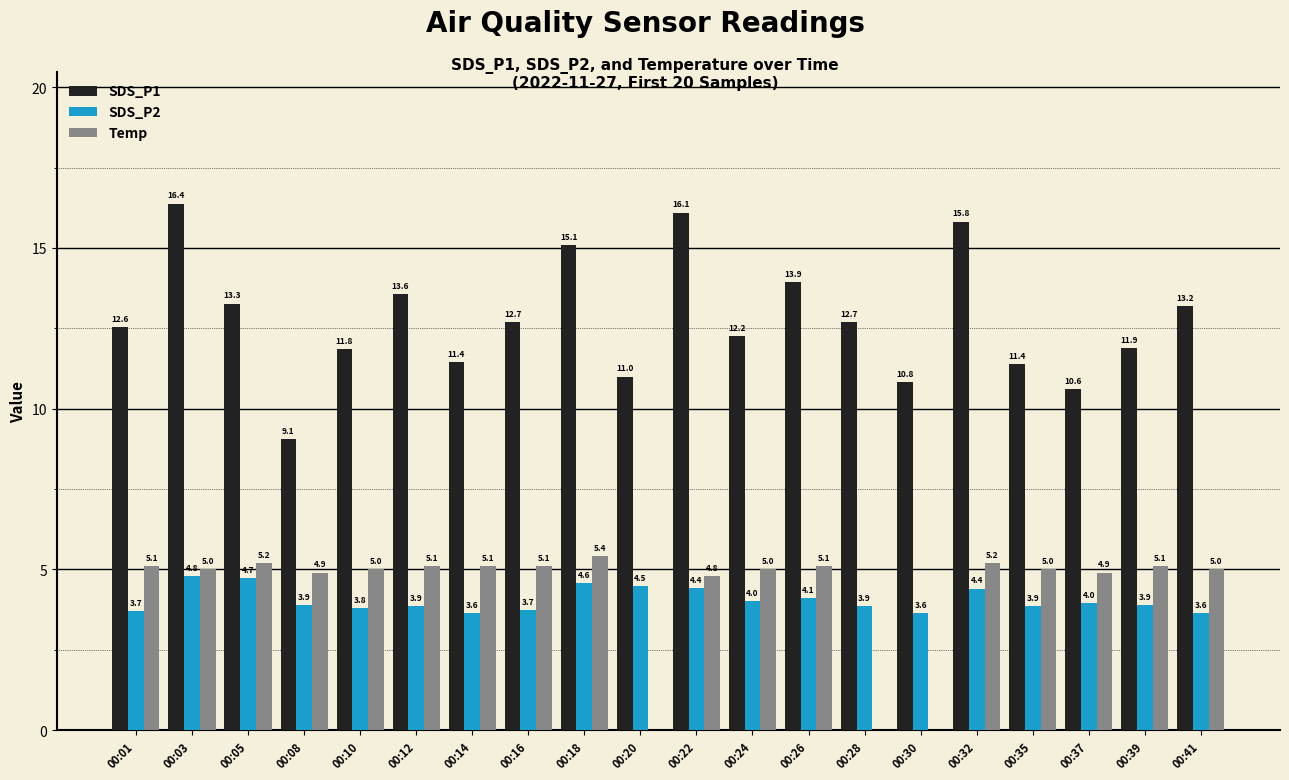

Between 00:24 and 00:41, which series saw the biggest shift?

SDS_P1